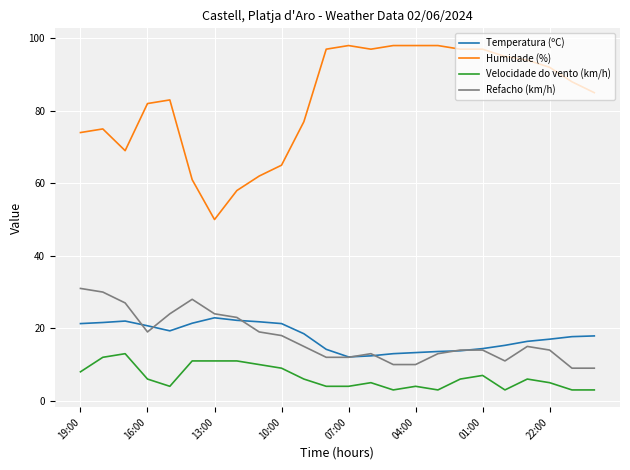

Which series has the largest total across all categories?

Humidade (%)